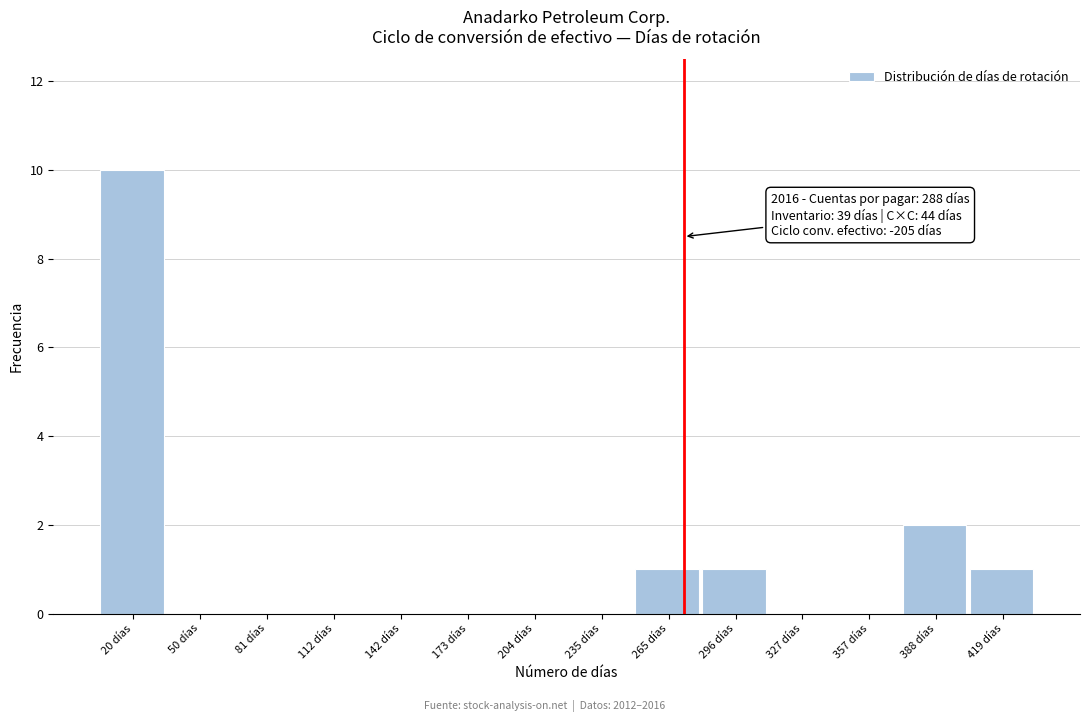

Reading right to left, what are all the values shown in this chart?

419 días=1	388 días=2	357 días=0	327 días=0	296 días=1	265 días=1	235 días=0	204 días=0	173 días=0	142 días=0	112 días=0	81 días=0	50 días=0	20 días=10